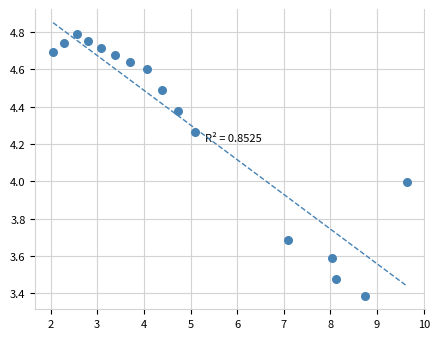

What is the range of X values (max minus min)?

7.6